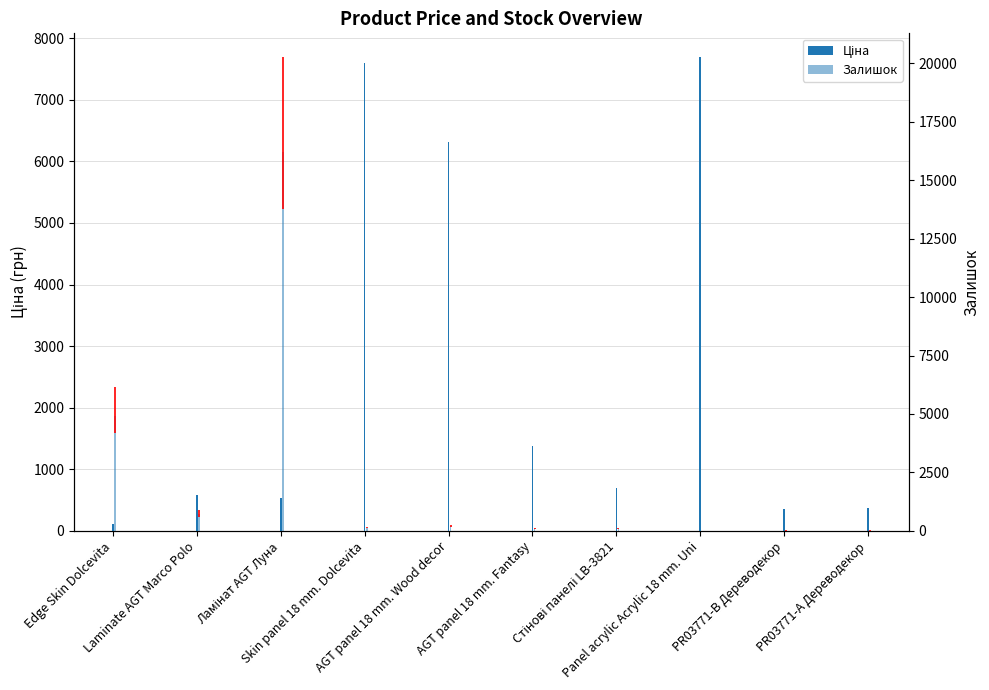

What is the total value across all series at Ламінат AGT Луна?

16750.0